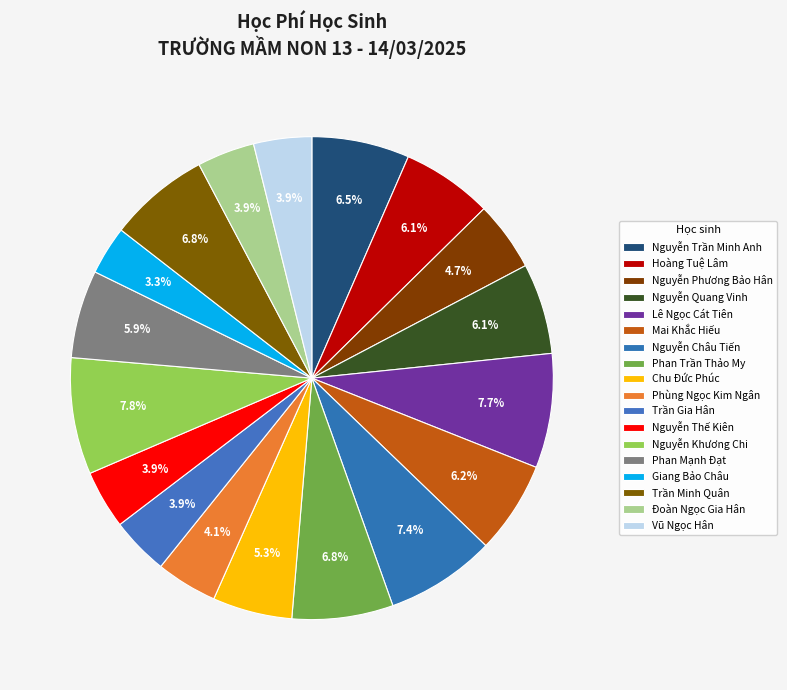

What is the change in value from Chu Đức Phúc to Nguyễn Thế Kiên?

-498000